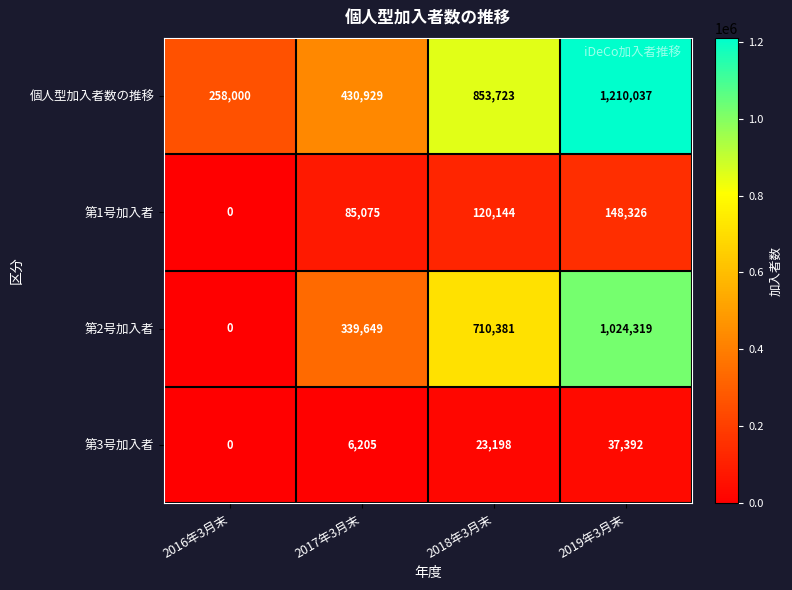

How many values in the 第1号加入者 series are below 120144?

2